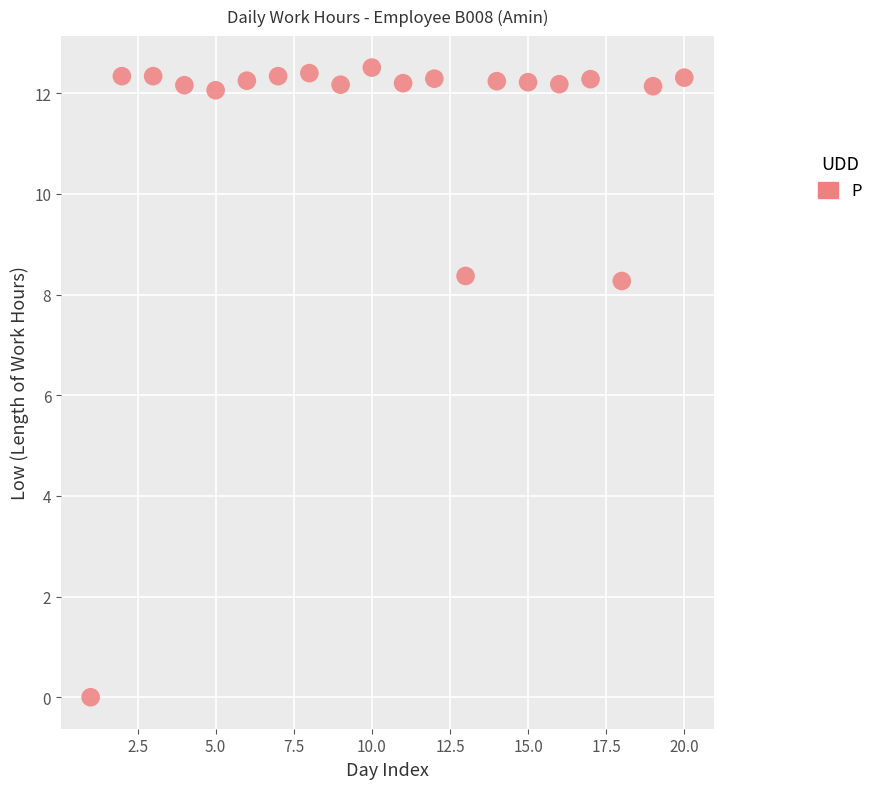

What is the range of X values (max minus min)?

19.0